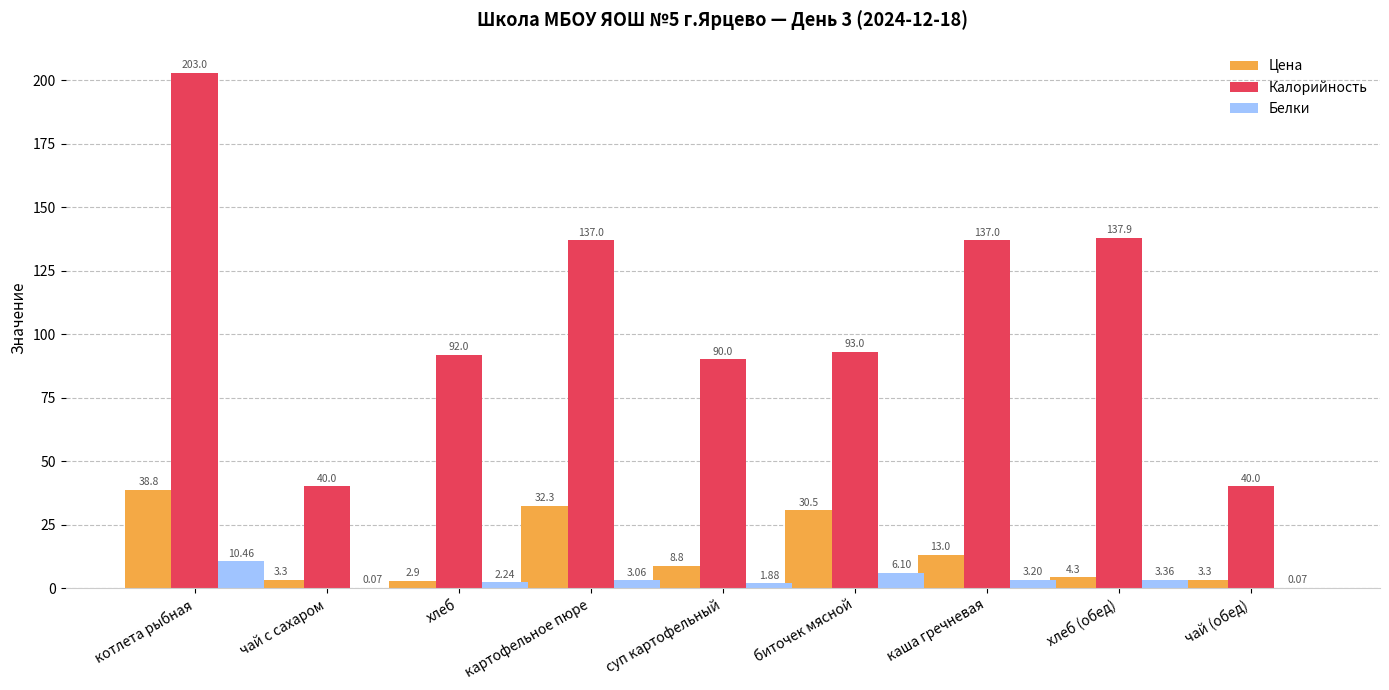

At which category is the sum across all series the highest?

котлета рыбная